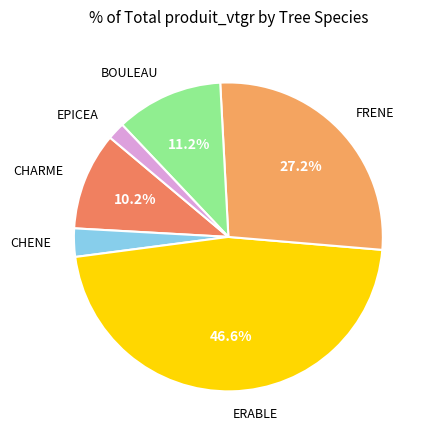

How much of the chart is everything except BOULEAU?

88.8%